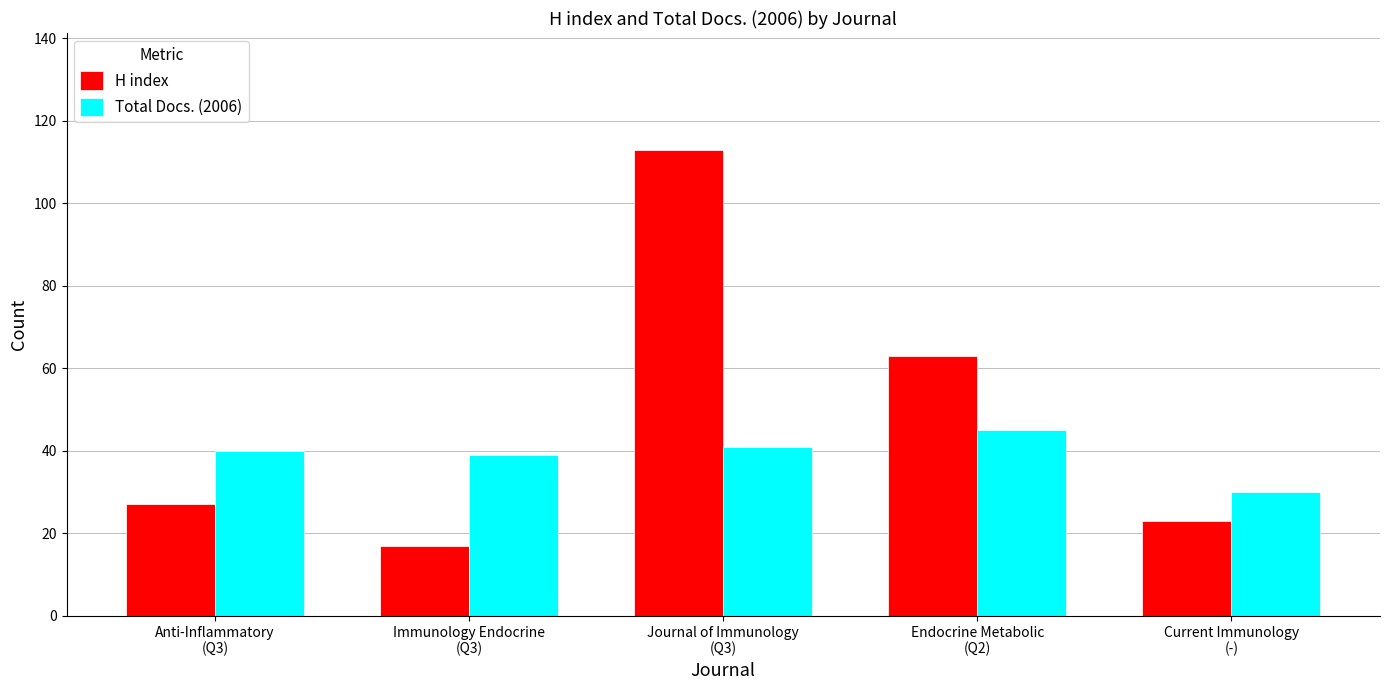

Which category has the highest value across all series?

Journal of Immunology
(Q3)